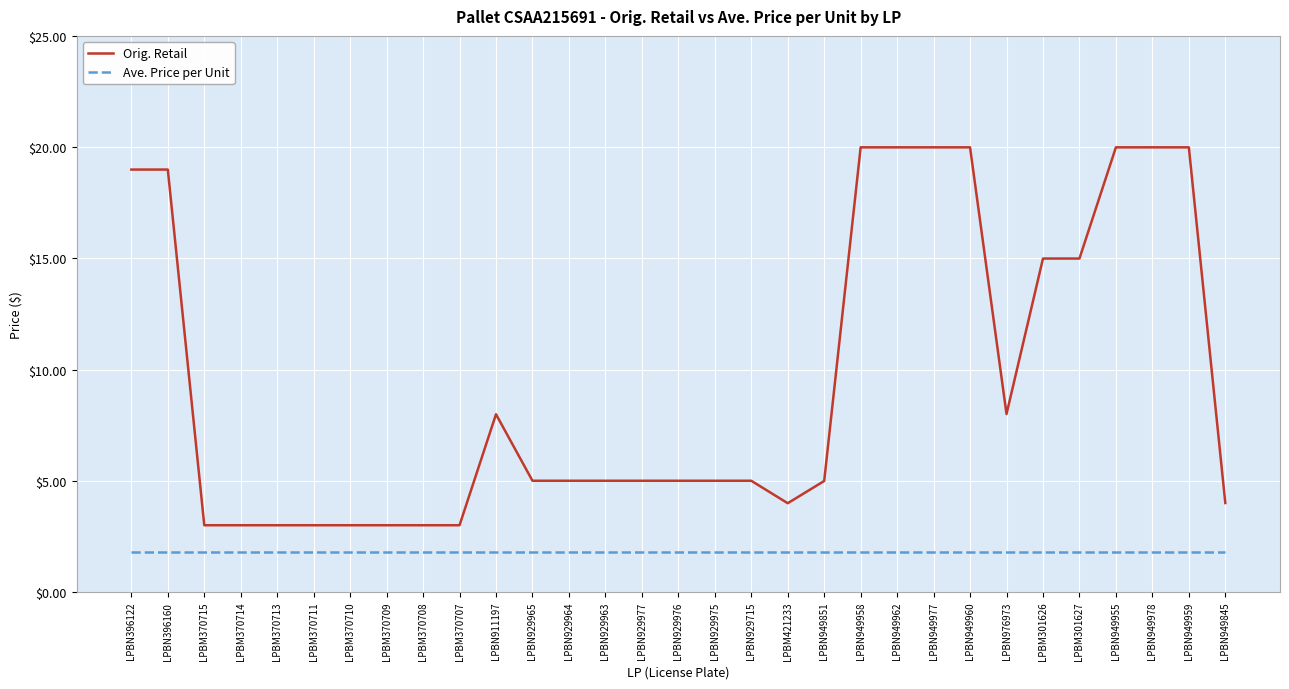

What position from the left is LPBN396160?

2